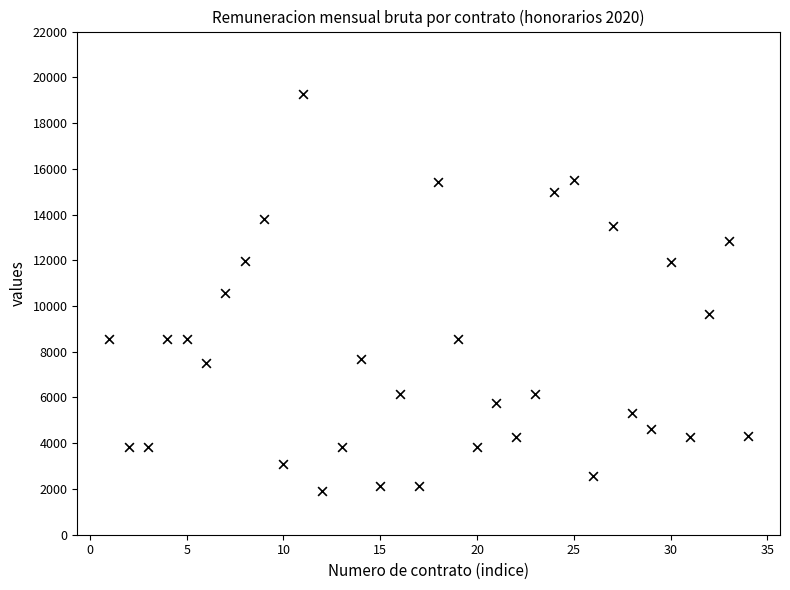

What is the range of Y values (max minus min)?

17334.0